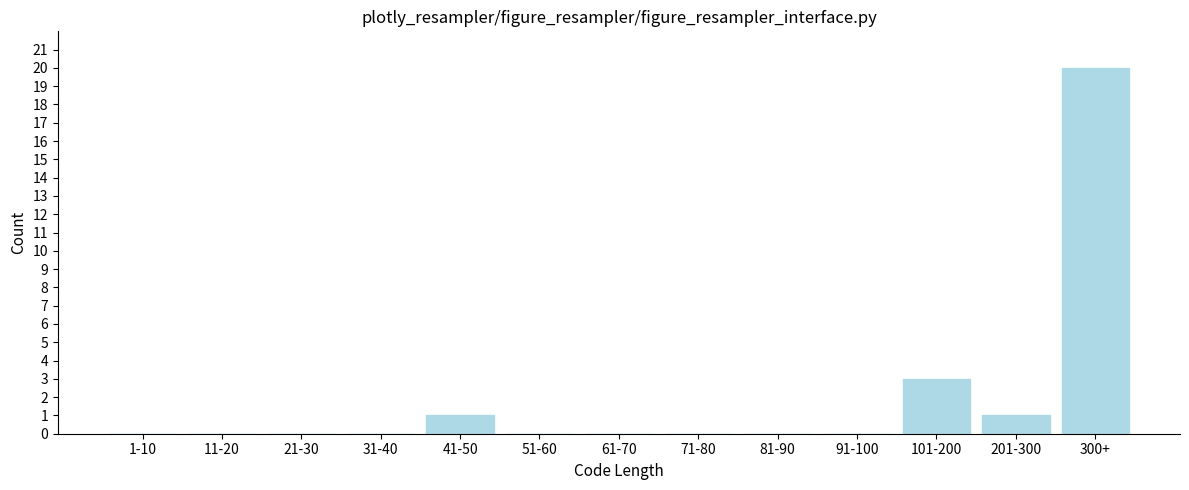

Reading left to right, extract all data points from this chart.

1-10=0	11-20=0	21-30=0	31-40=0	41-50=1	51-60=0	61-70=0	71-80=0	81-90=0	91-100=0	101-200=3	201-300=1	300+=20